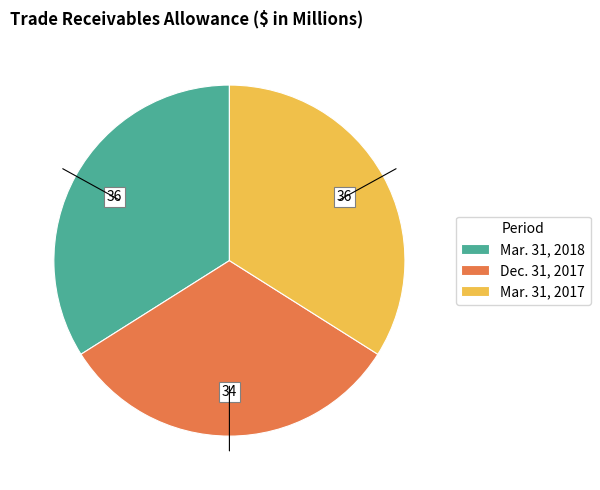

Does any single category account for the majority?

No